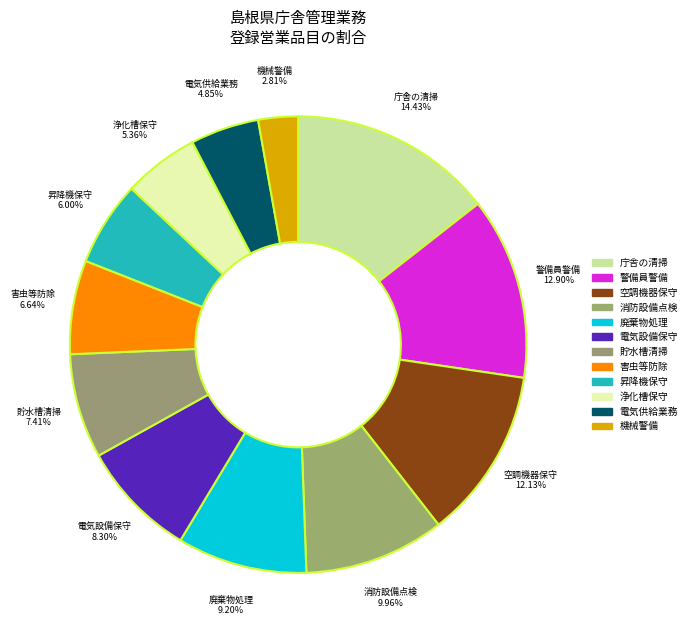

Is there a majority slice in this chart?

No